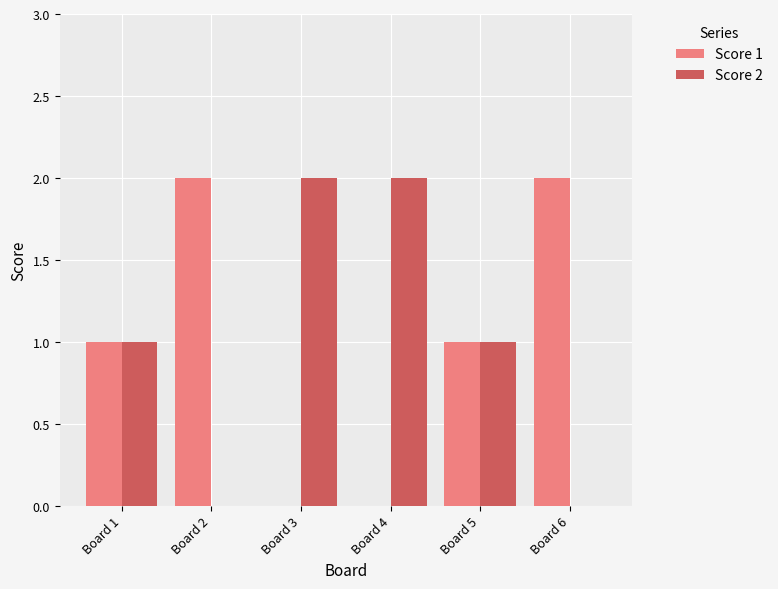

How many Score 2 values are between 0 and 2?

6